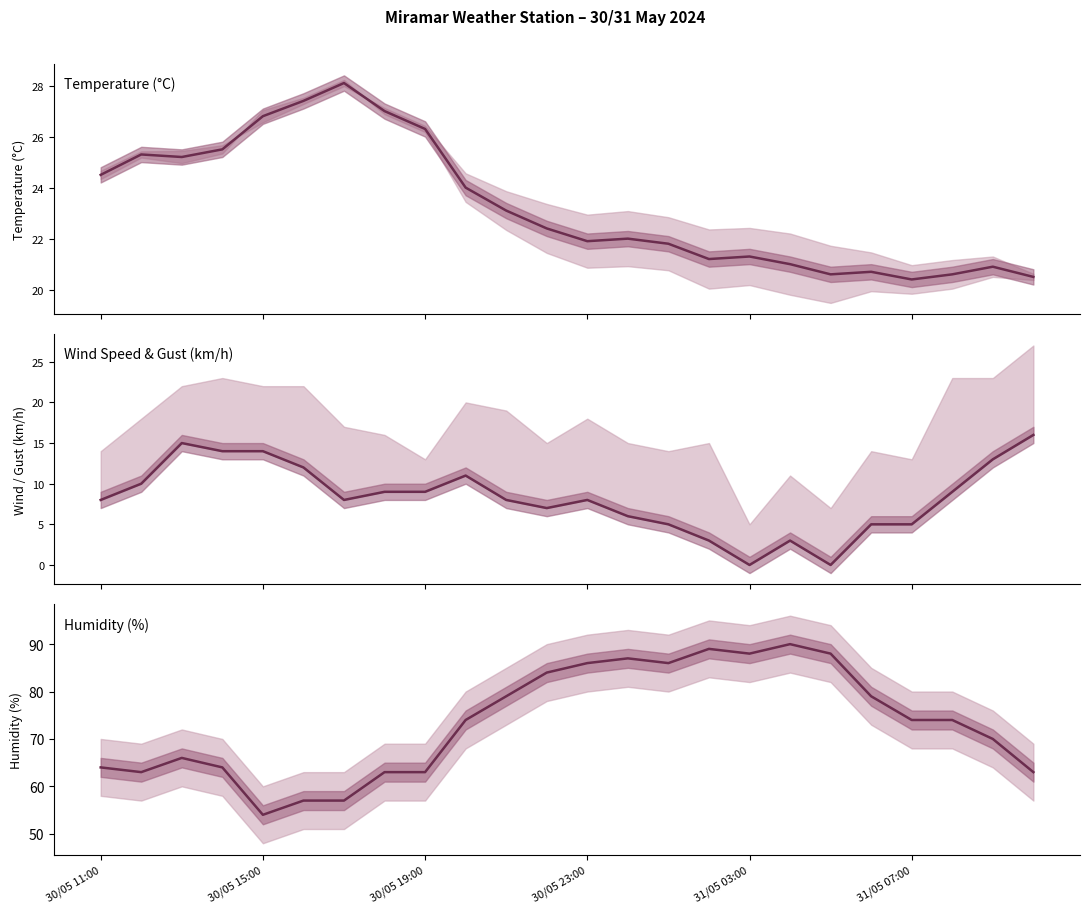

Reading right to left, extract all data points from this chart.

Temperature (°C): 20.5	20.9	20.6	20.4	20.7	20.6	21.0	21.3	21.2	21.8	22.0	21.9	22.4	23.1	24.0	26.3	27.0	28.1	27.4	26.8	25.5	25.2	25.3	24.5
Wind Speed (km/h): 16.0	13.0	9.0	5.0	5.0	0.0	3.0	0.0	3.0	5.0	6.0	8.0	7.0	8.0	11.0	9.0	9.0	8.0	12.0	14.0	14.0	15.0	10.0	8.0
Humidity (%): 63.0	70.0	74.0	74.0	79.0	88.0	90.0	88.0	89.0	86.0	87.0	86.0	84.0	79.0	74.0	63.0	63.0	57.0	57.0	54.0	64.0	66.0	63.0	64.0